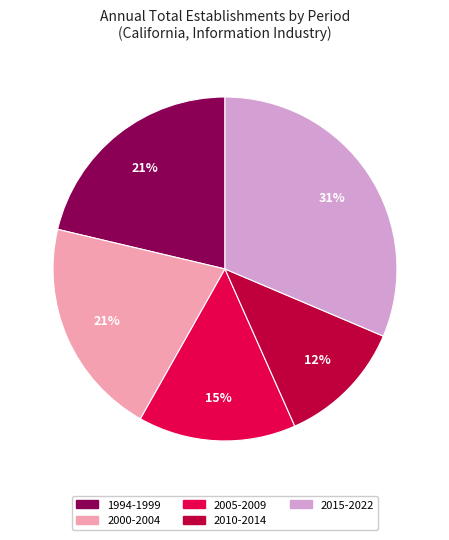

To the nearest percent, what is the average slice percentage?

20%